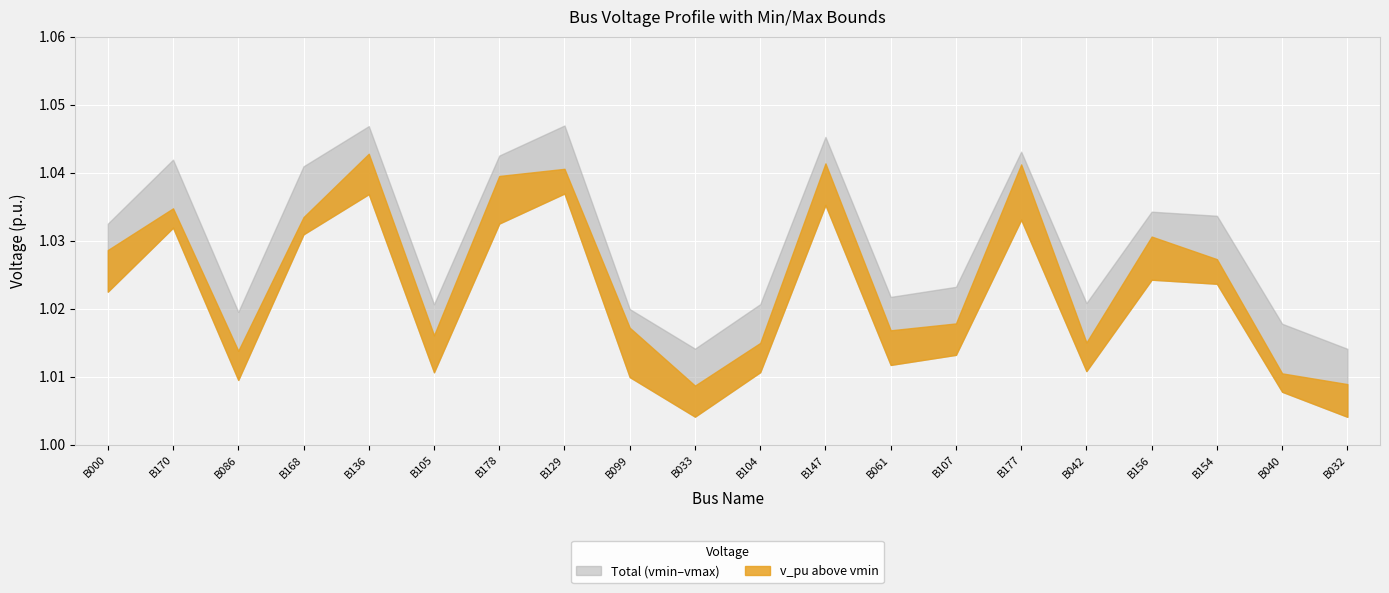

Reading left to right, what are all the values shown in this chart?

v_pu: 1.0	1.0	1.0	1.0	1.0	1.0	1.0	1.0	1.0	1.0	1.0	1.0	1.0	1.0	1.0	1.0	1.0	1.0	1.0	1.0
vmin: 1.0	1.0	1.0	1.0	1.0	1.0	1.0	1.0	1.0	1.0	1.0	1.0	1.0	1.0	1.0	1.0	1.0	1.0	1.0	1.0
vmax: 1.0	1.0	1.0	1.0	1.0	1.0	1.0	1.0	1.0	1.0	1.0	1.0	1.0	1.0	1.0	1.0	1.0	1.0	1.0	1.0